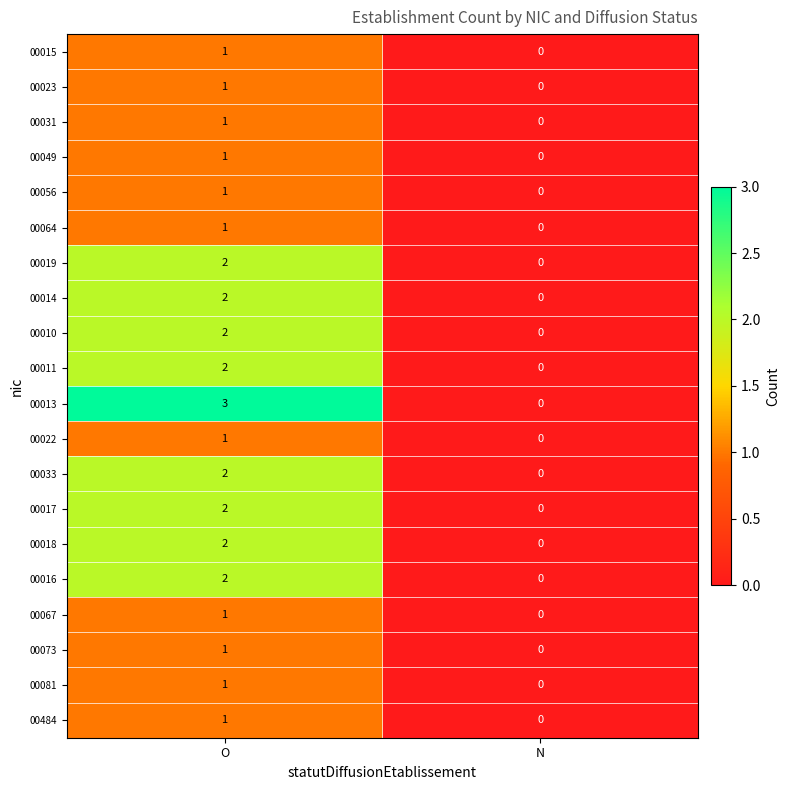

What is the total value across all series at O?

30